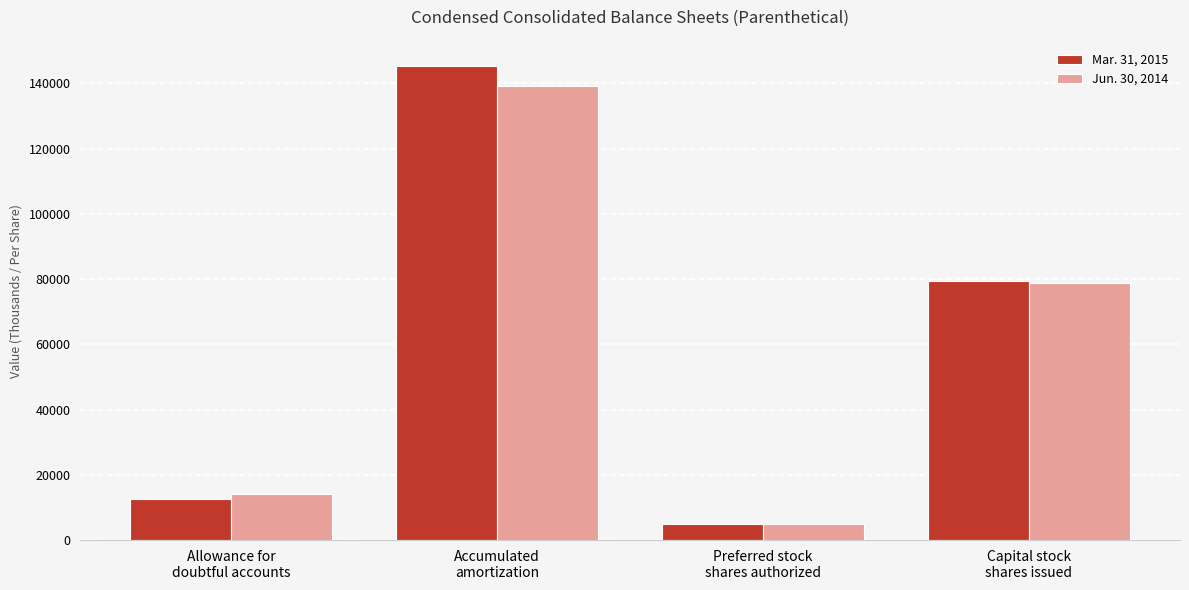

What is the label of the 4th bar from the right?

Allowance for
doubtful accounts